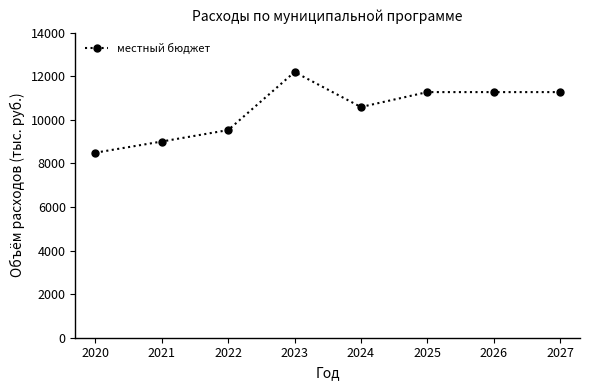

How many series are shown in this chart?

1